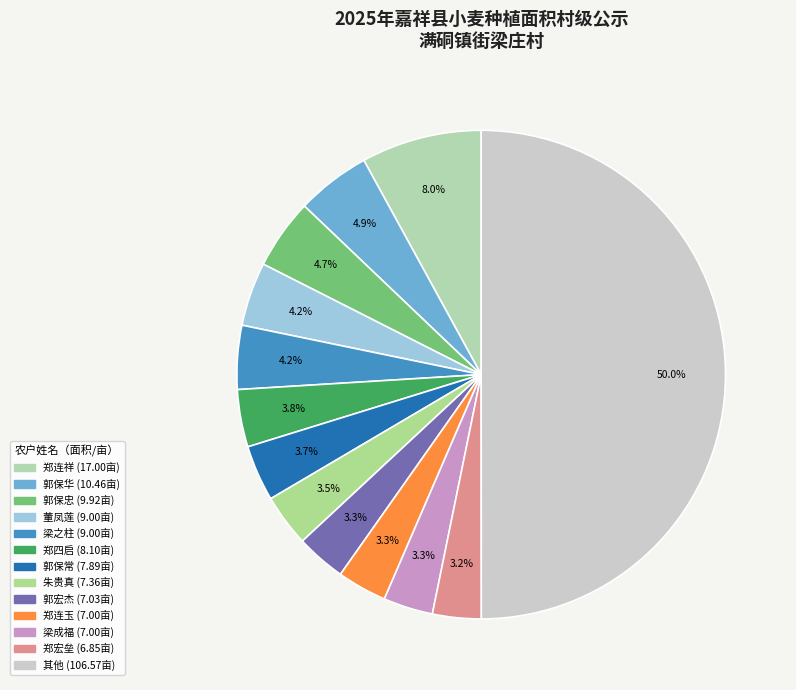

Count the number of slices in the pie.

13